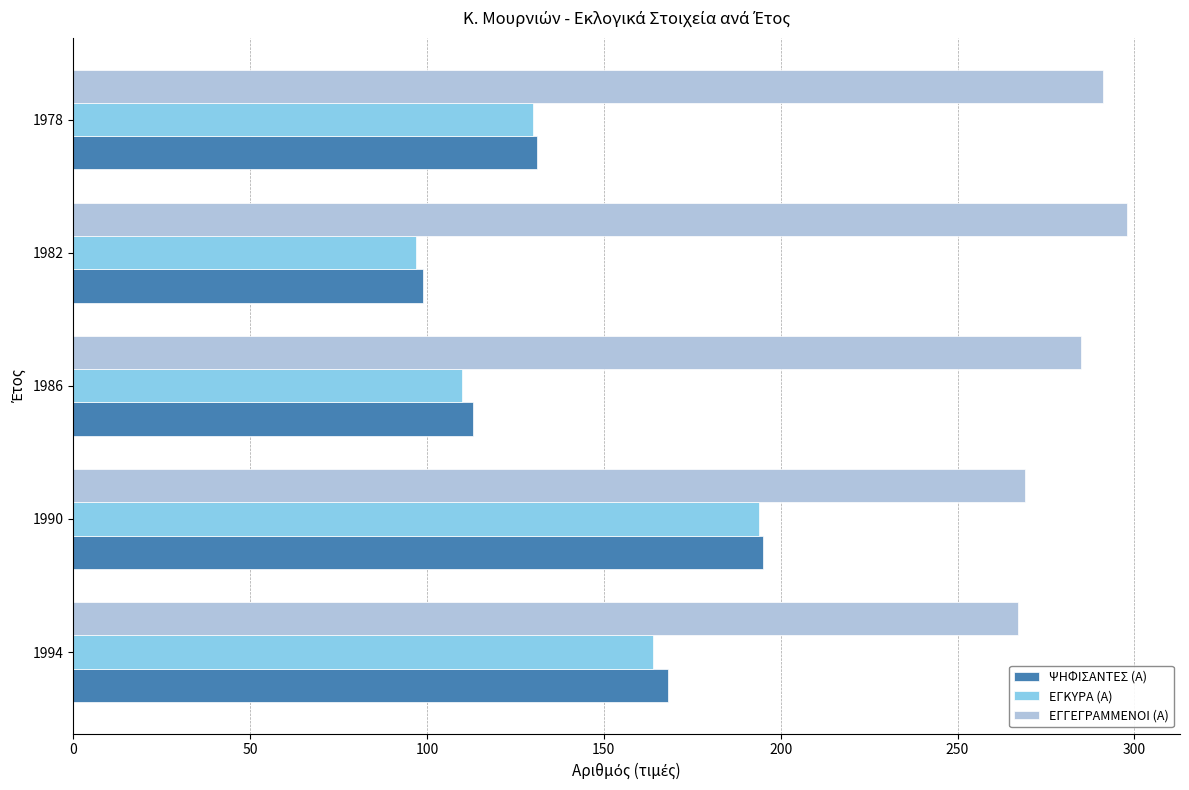

Which category has the highest value in the ΕΓΓΕΓΡΑΜΜΕΝΟΙ (Α) series?

1982